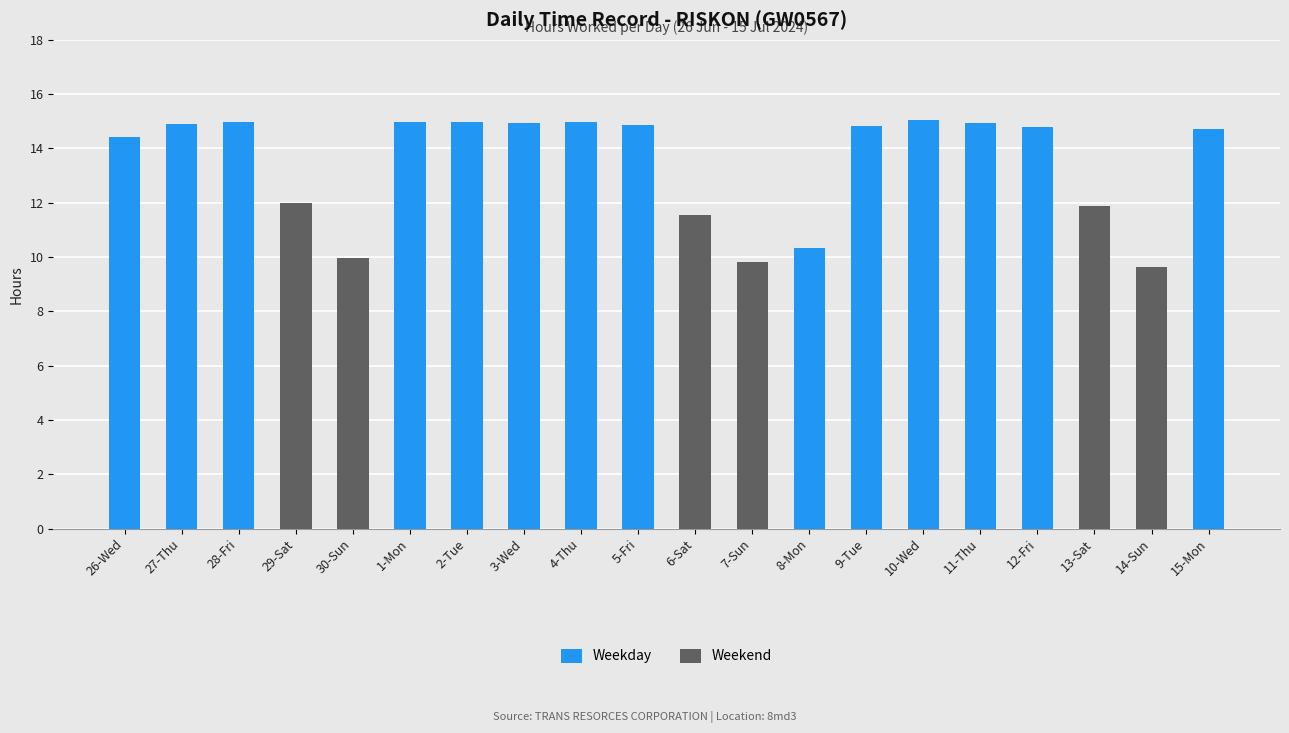

What is the label of the 20th bar from the right?

26-Wed